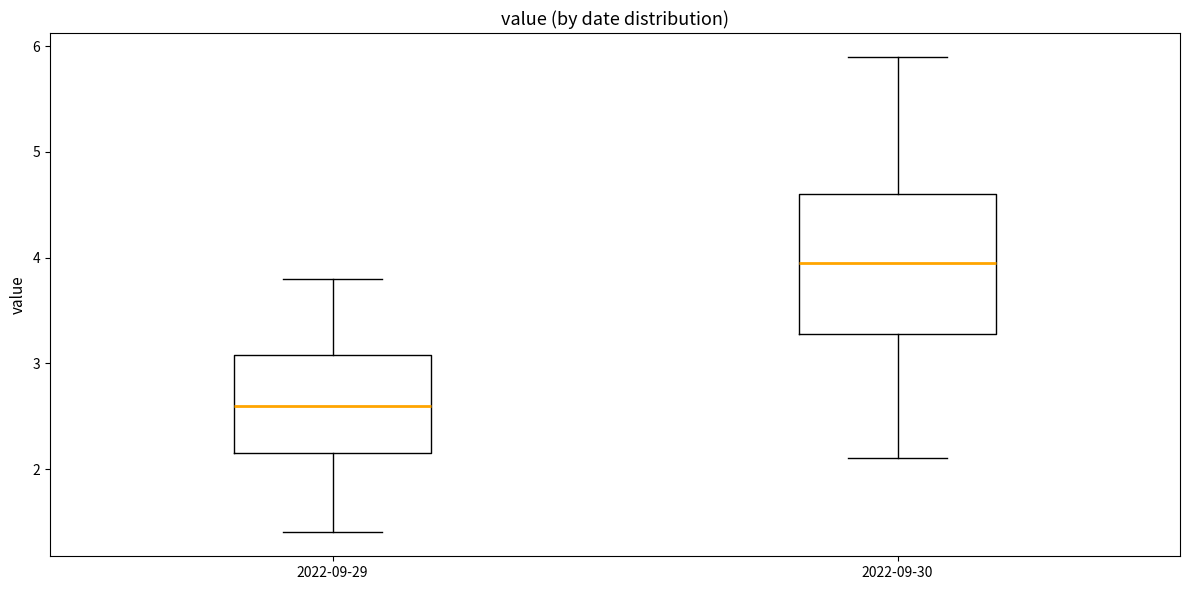

Which box's median line is the highest?

2022-09-30